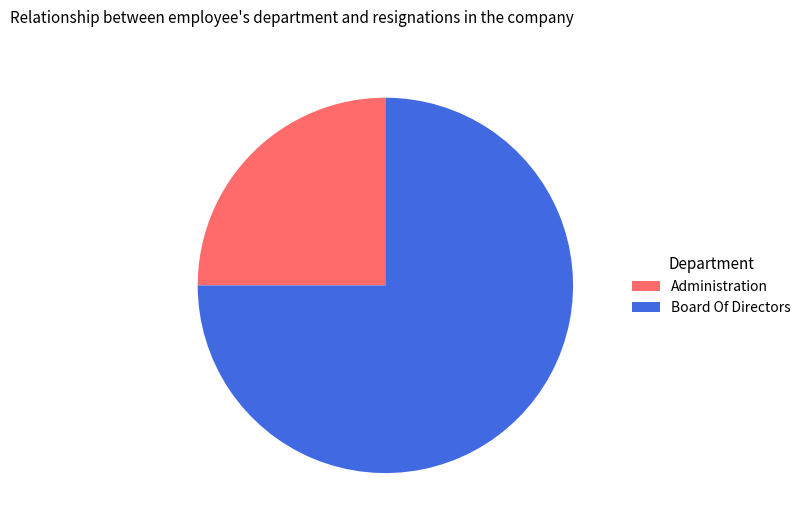

Rank the categories by value from highest to lowest.

Board Of Directors, Administration